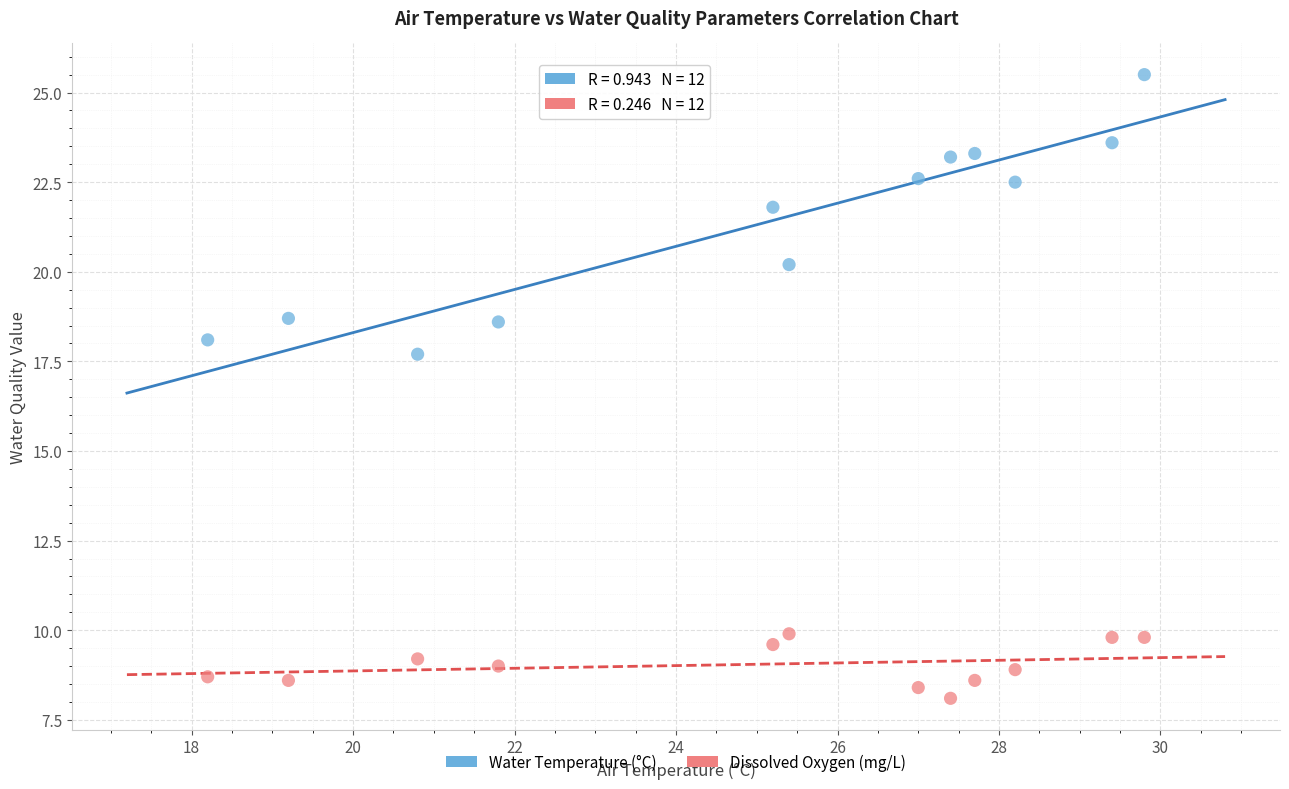

Across all series, what Y value is closest to 16?

17.7